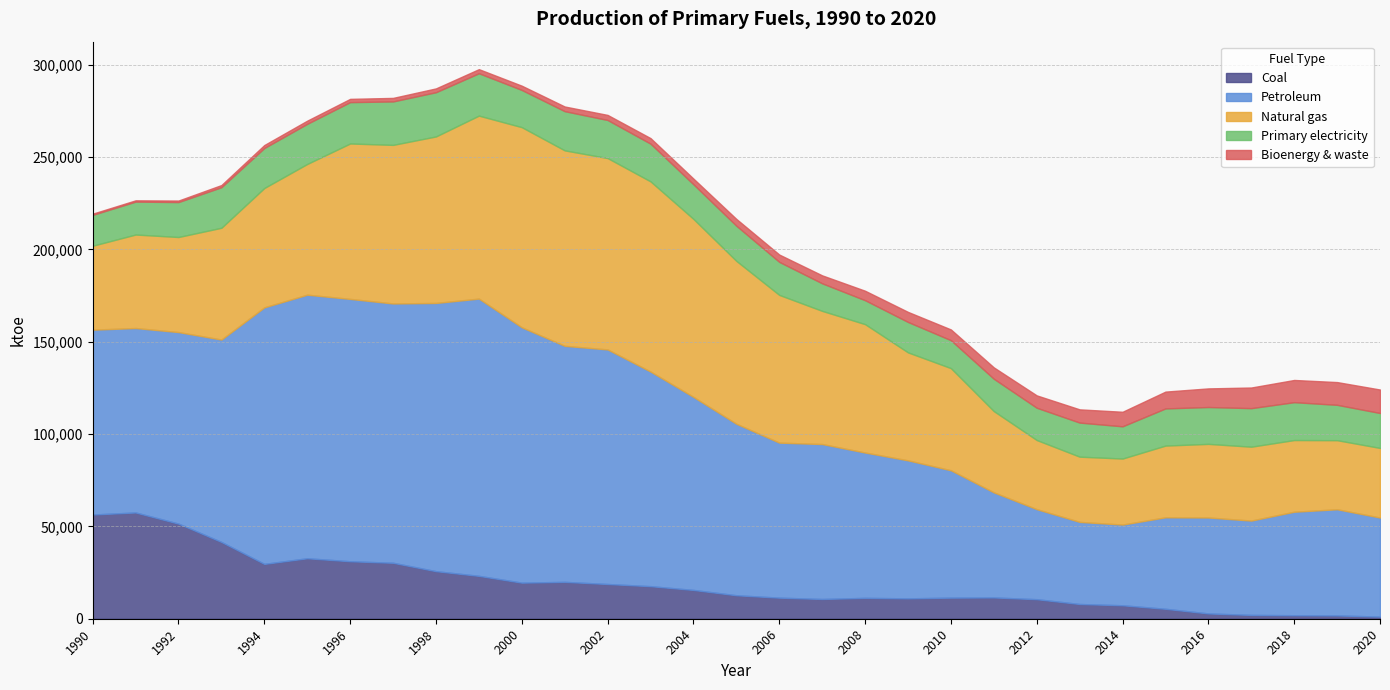

Rank the series at 2010 from highest to lowest value.

Petroleum, Natural gas, Primary electricity, Coal, Bioenergy & waste